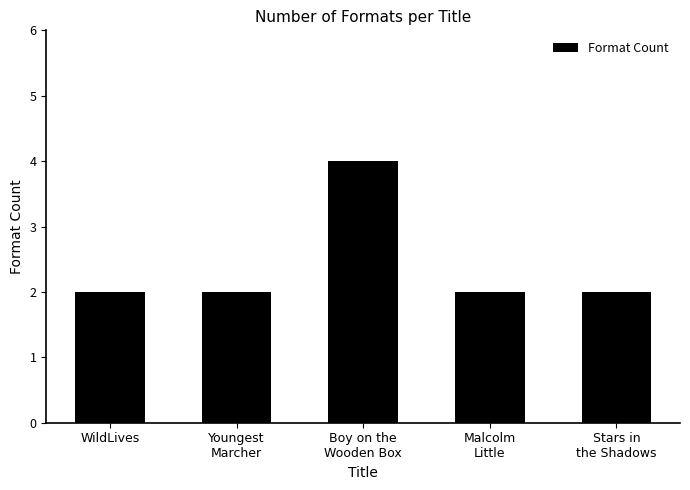

Reading left to right, transcribe all the data shown in this chart.

2	2	4	2	2